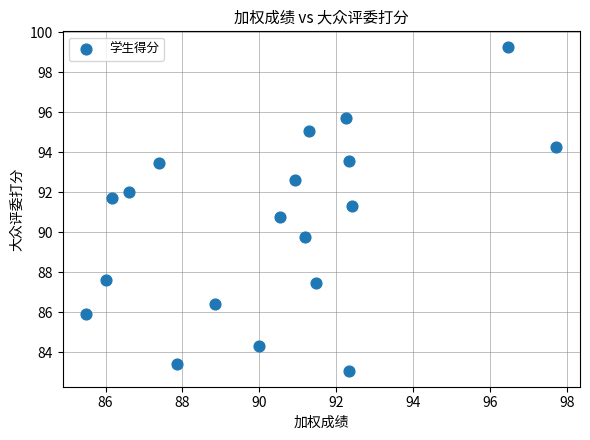

What is the range of Y values (max minus min)?

16.2